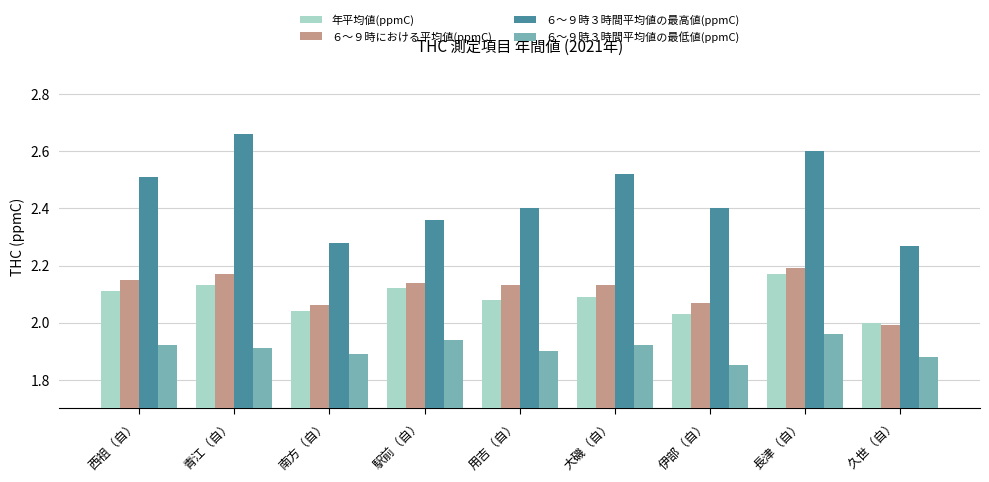

At 大磯（自）, list the series in order from largest to smallest.

６～９時３時間平均値の最高値(ppmC), ６～９時における平均値(ppmC), 年平均値(ppmC), ６～９時３時間平均値の最低値(ppmC)